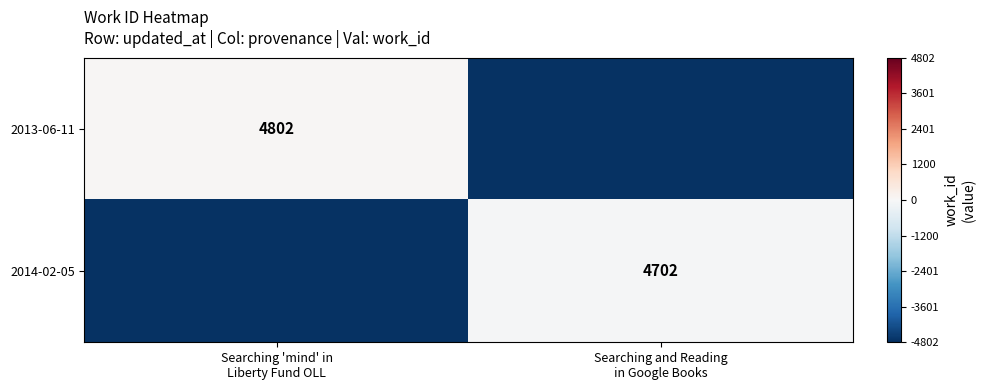

What is the lowest value of the 2013-06-11 series?

-4752